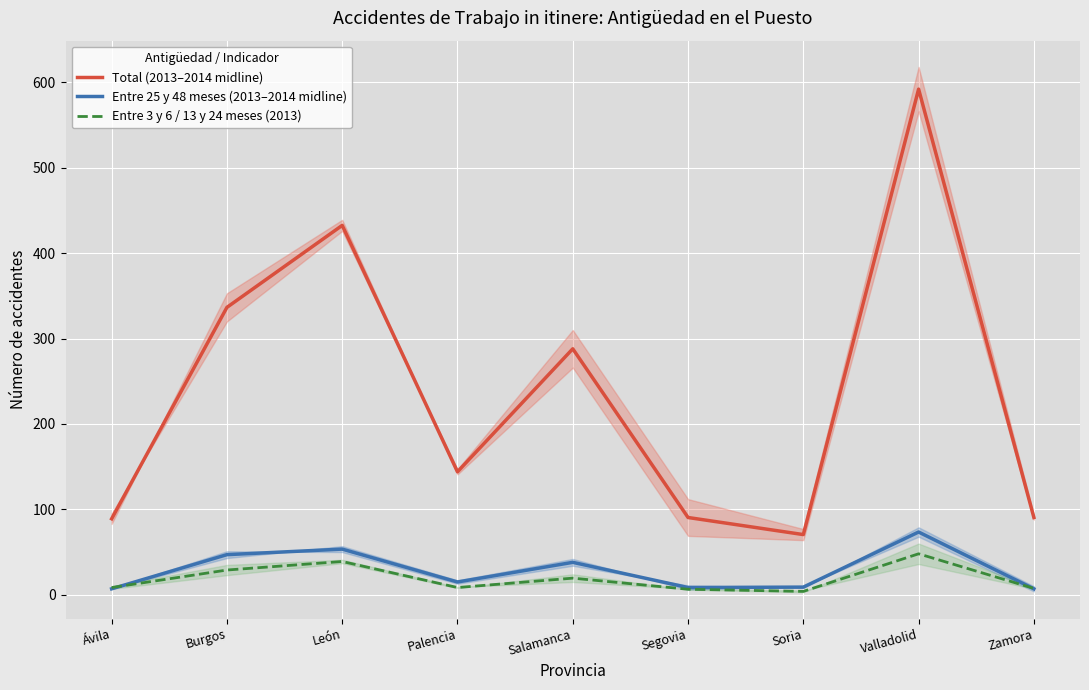

List the series in order of their peak value, highest first.

Total (2013–2014 midline), Entre 25 y 48 meses (2013–2014 midline), Entre 3 y 6 / 13 y 24 meses (2013)